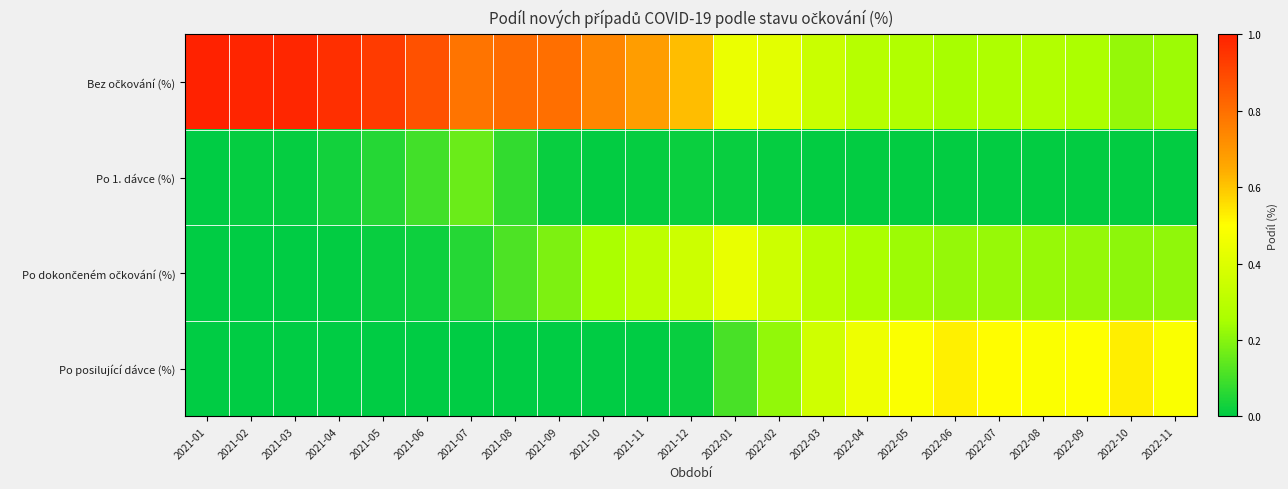

What is the spread (max minus min) of values at 2022-11?

0.5